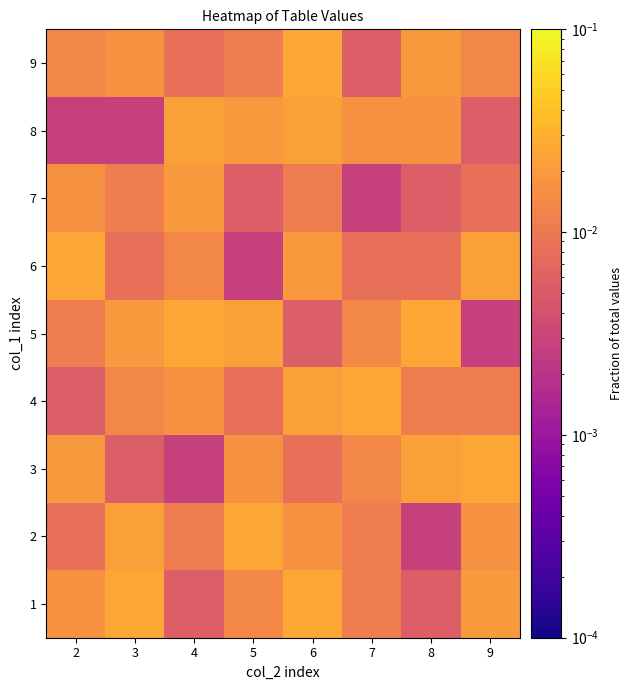

Reading left to right, transcribe all the data shown in this chart.

1: 2=0.0	3=0.0	4=0.0	5=0.0	6=0.0	7=0.0	8=0.0	9=0.0
2: 2=0.0	3=0.0	4=0.0	5=0.0	6=0.0	7=0.0	8=0.0	9=0.0
3: 2=0.0	3=0.0	4=0.0	5=0.0	6=0.0	7=0.0	8=0.0	9=0.0
4: 2=0.0	3=0.0	4=0.0	5=0.0	6=0.0	7=0.0	8=0.0	9=0.0
5: 2=0.0	3=0.0	4=0.0	5=0.0	6=0.0	7=0.0	8=0.0	9=0.0
6: 2=0.0	3=0.0	4=0.0	5=0.0	6=0.0	7=0.0	8=0.0	9=0.0
7: 2=0.0	3=0.0	4=0.0	5=0.0	6=0.0	7=0.0	8=0.0	9=0.0
8: 2=0.0	3=0.0	4=0.0	5=0.0	6=0.0	7=0.0	8=0.0	9=0.0
9: 2=0.0	3=0.0	4=0.0	5=0.0	6=0.0	7=0.0	8=0.0	9=0.0